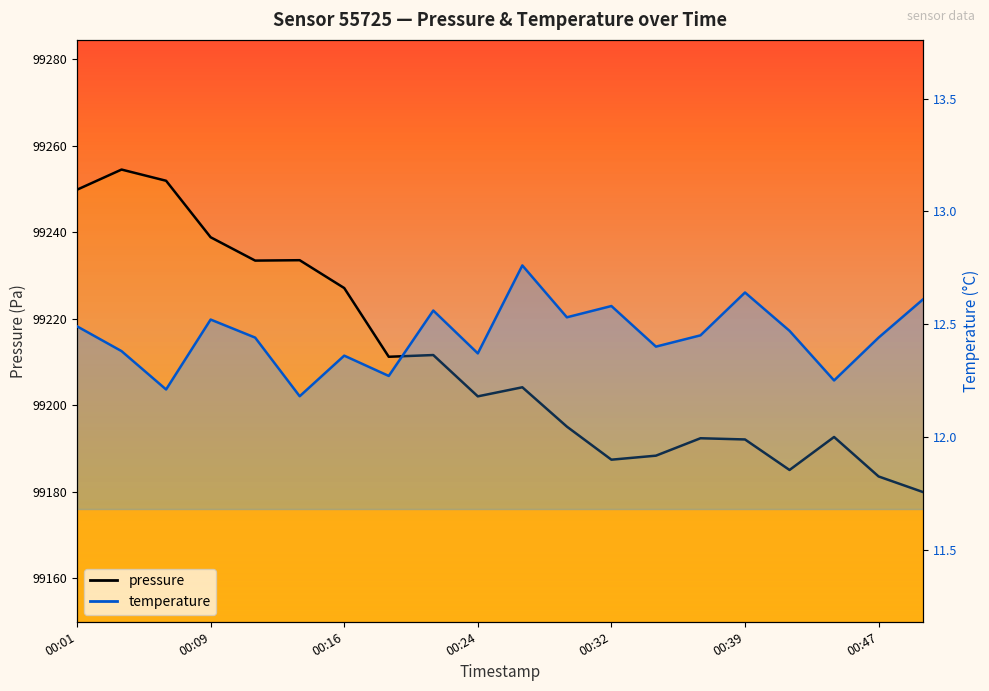

What is the minimum value shown in the chart?

12.2